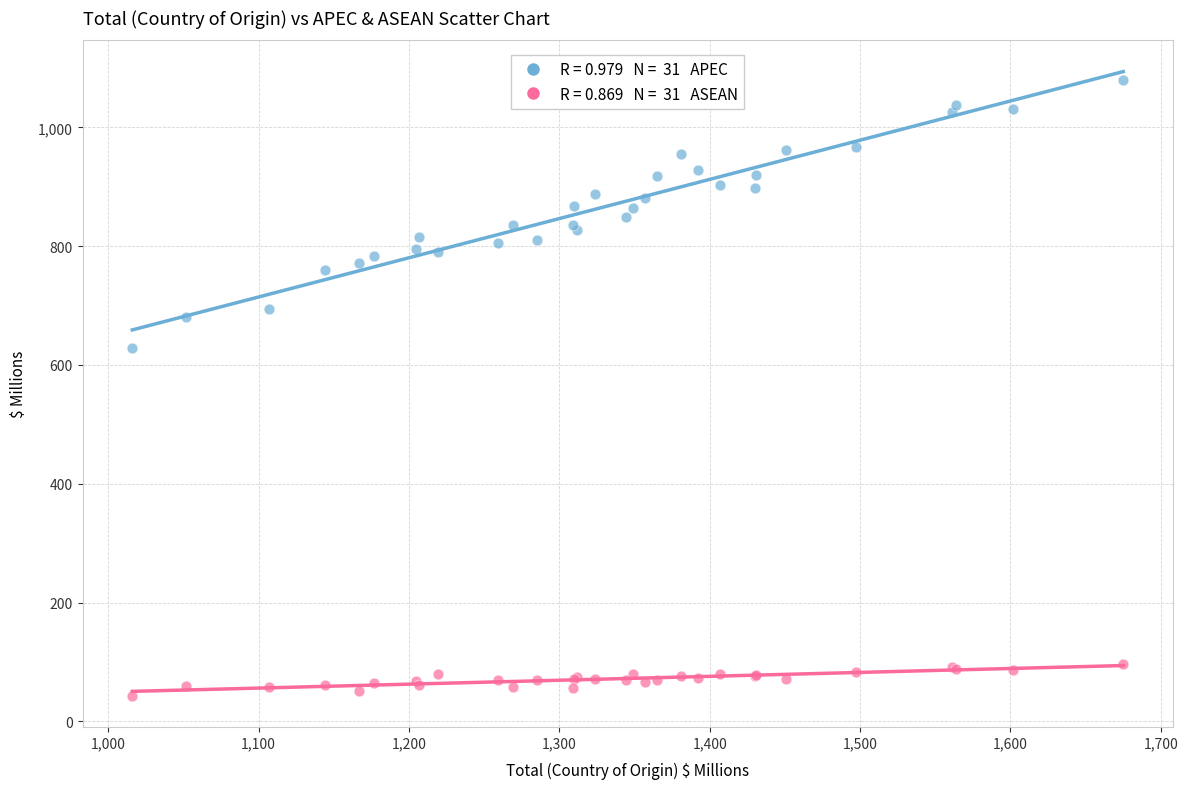

Across all series, what Y value is closest to 561?

629